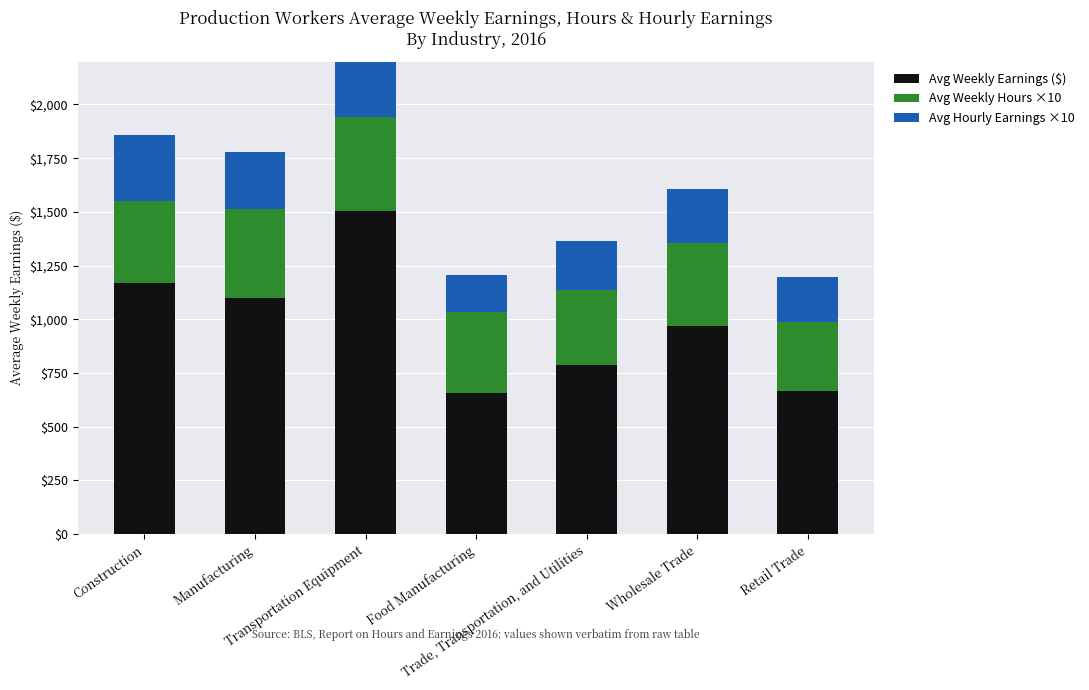

What are all the series names shown in the legend?

Avg Weekly Earnings ($), Avg Weekly Hours ×10, Avg Hourly Earnings ×10